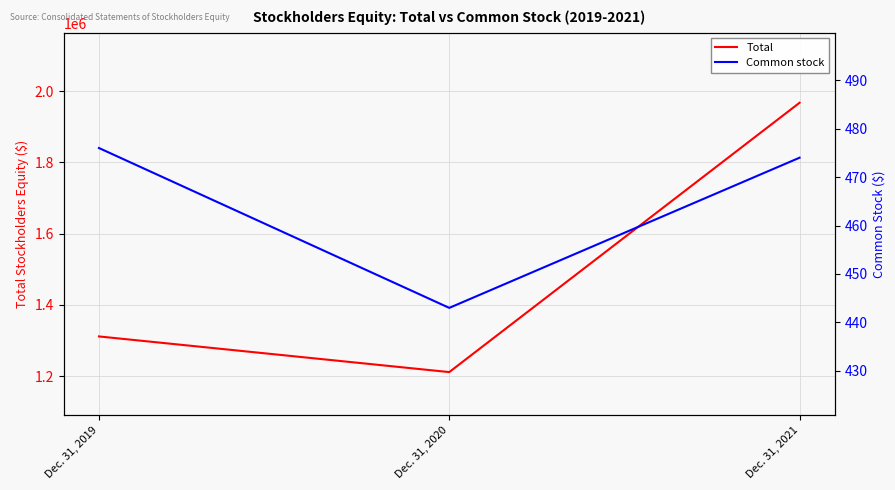

The Common stock series shows 443 at Dec. 31, 2020. True or false?

True